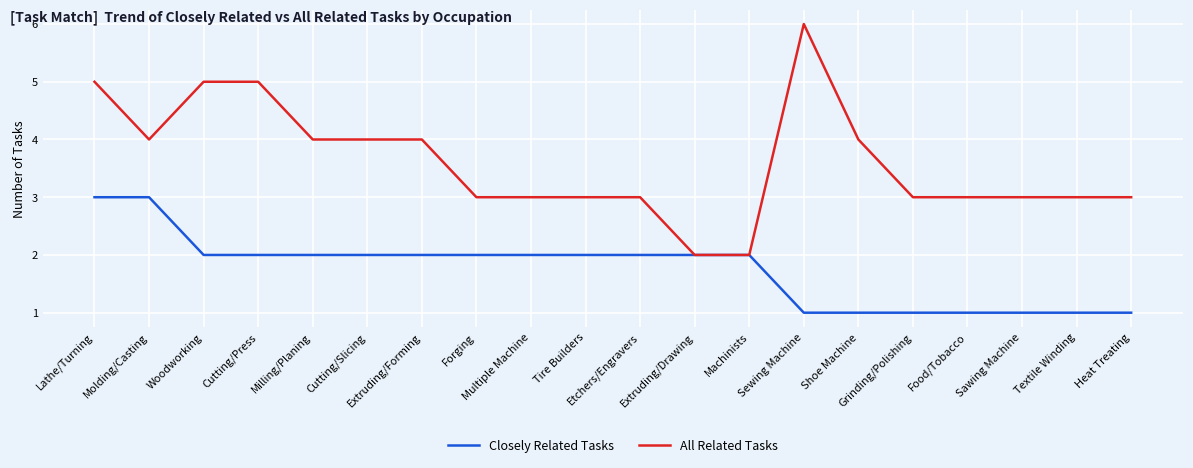

Reading left to right, what are all the values shown in this chart?

Closely Related Tasks: Lathe/Turning=3	Molding/Casting=3	Woodworking=2	Cutting/Press=2	Milling/Planing=2	Cutting/Slicing=2	Extruding/Forming=2	Forging=2	Multiple Machine=2	Tire Builders=2	Etchers/Engravers=2	Extruding/Drawing=2	Machinists=2	Sewing Machine=1	Shoe Machine=1	Grinding/Polishing=1	Food/Tobacco=1	Sawing Machine=1	Textile Winding=1	Heat Treating=1
All Related Tasks: Lathe/Turning=5	Molding/Casting=4	Woodworking=5	Cutting/Press=5	Milling/Planing=4	Cutting/Slicing=4	Extruding/Forming=4	Forging=3	Multiple Machine=3	Tire Builders=3	Etchers/Engravers=3	Extruding/Drawing=2	Machinists=2	Sewing Machine=6	Shoe Machine=4	Grinding/Polishing=3	Food/Tobacco=3	Sawing Machine=3	Textile Winding=3	Heat Treating=3